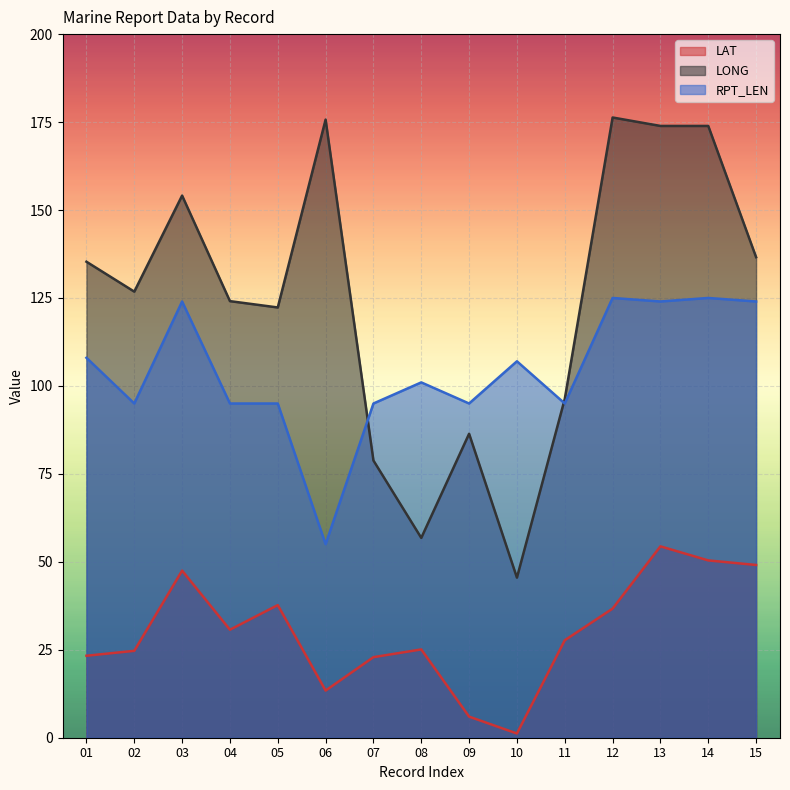

How many lines are shown in the chart?

3